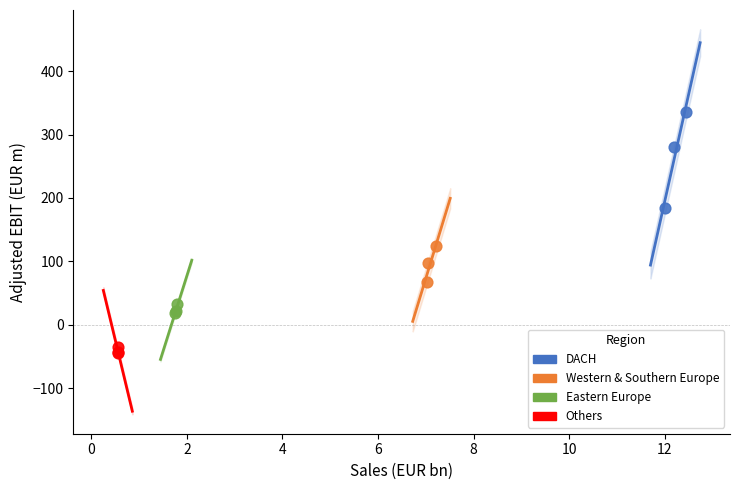

Which series contains the highest Y value?

DACH